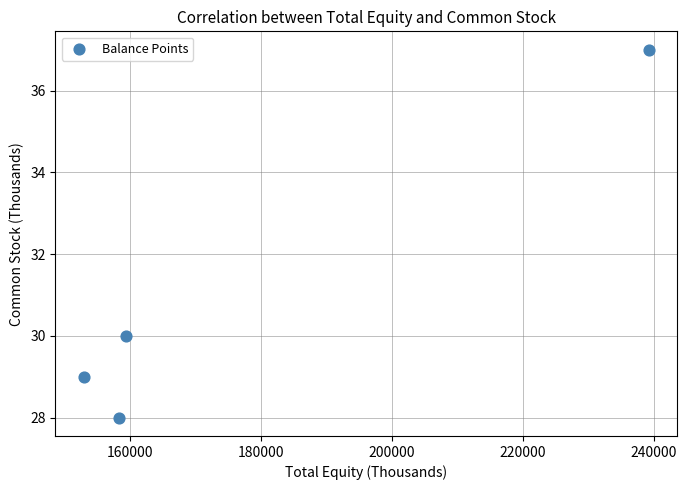

What is the range of X values (max minus min)?

86209